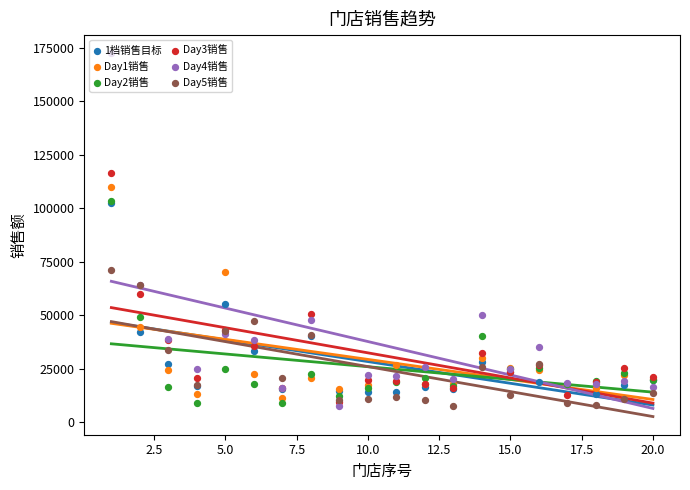

Which series contains the highest Y value?

Day4销售